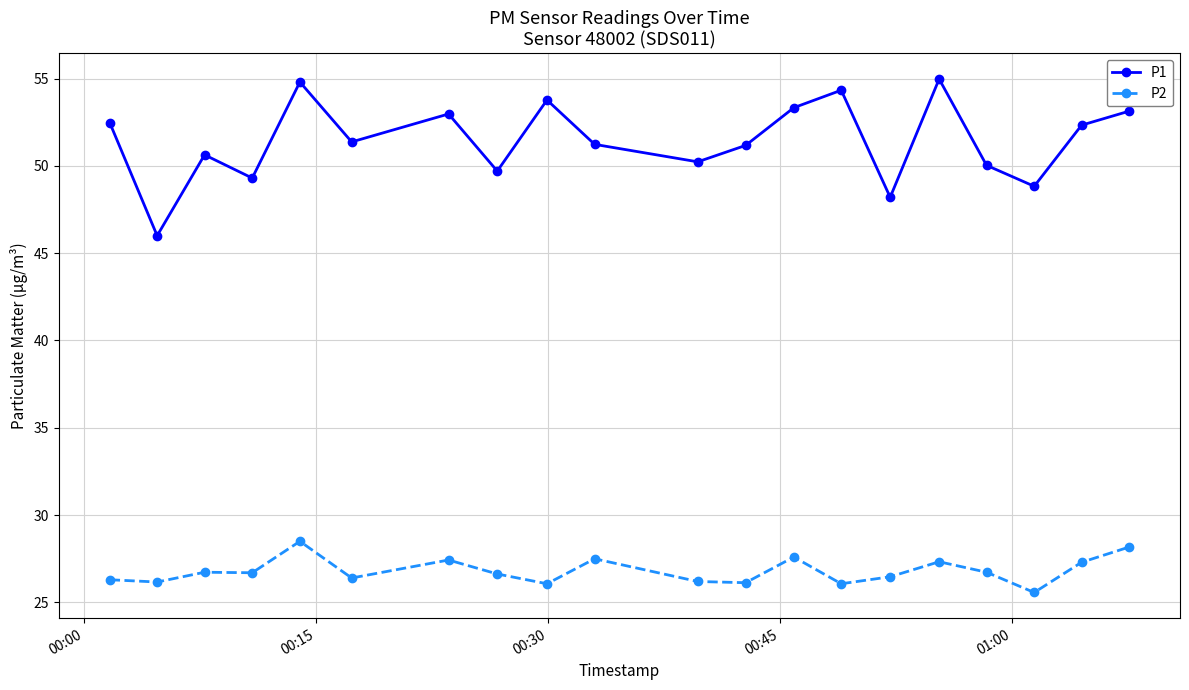

List the series in order of their peak value, lowest first.

P2, P1